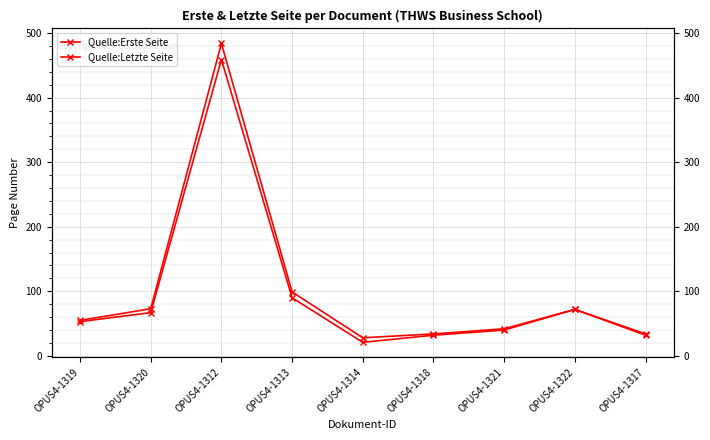

What position from the right is OPUS4-1321?

3